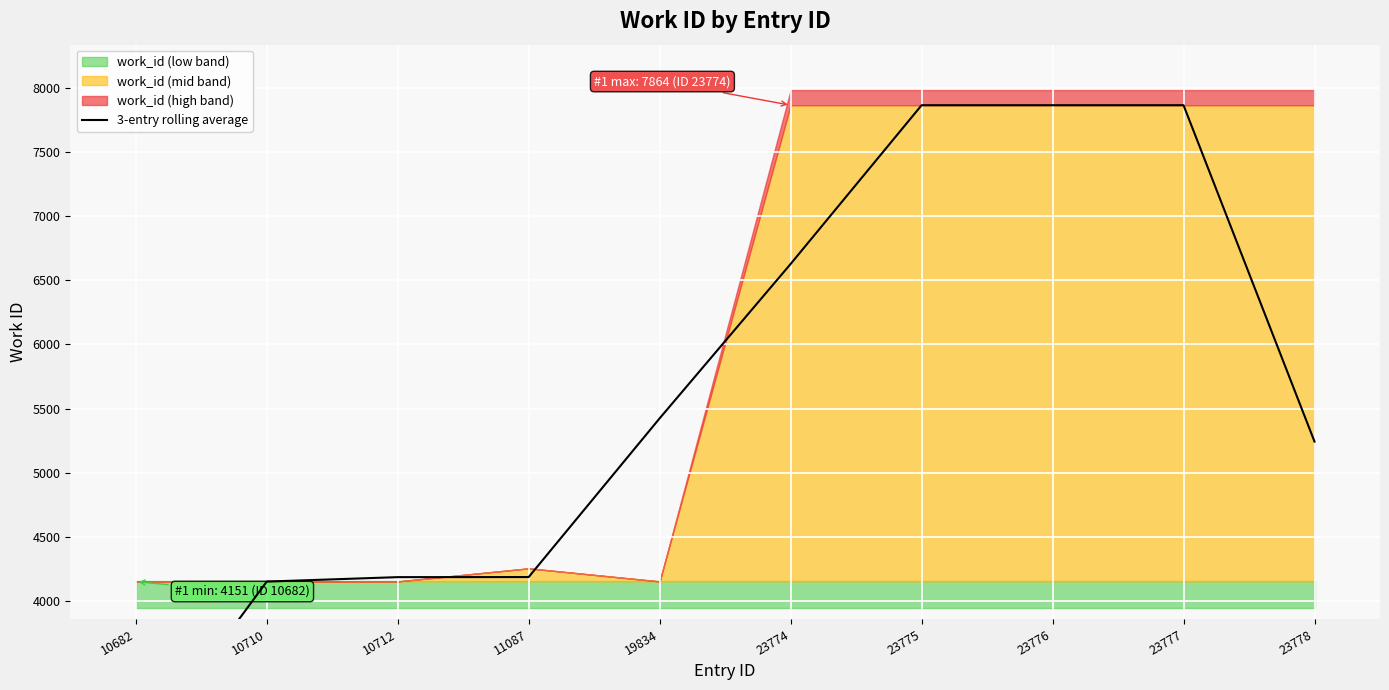

Reading left to right, what are all the values shown in this chart?

10682=2767.3	10710=4151.7	10712=4186.3	11087=4187.0	19834=5424.0	23774=6627.0	23775=7864.0	23776=7864.0	23777=7864.0	23778=5242.7